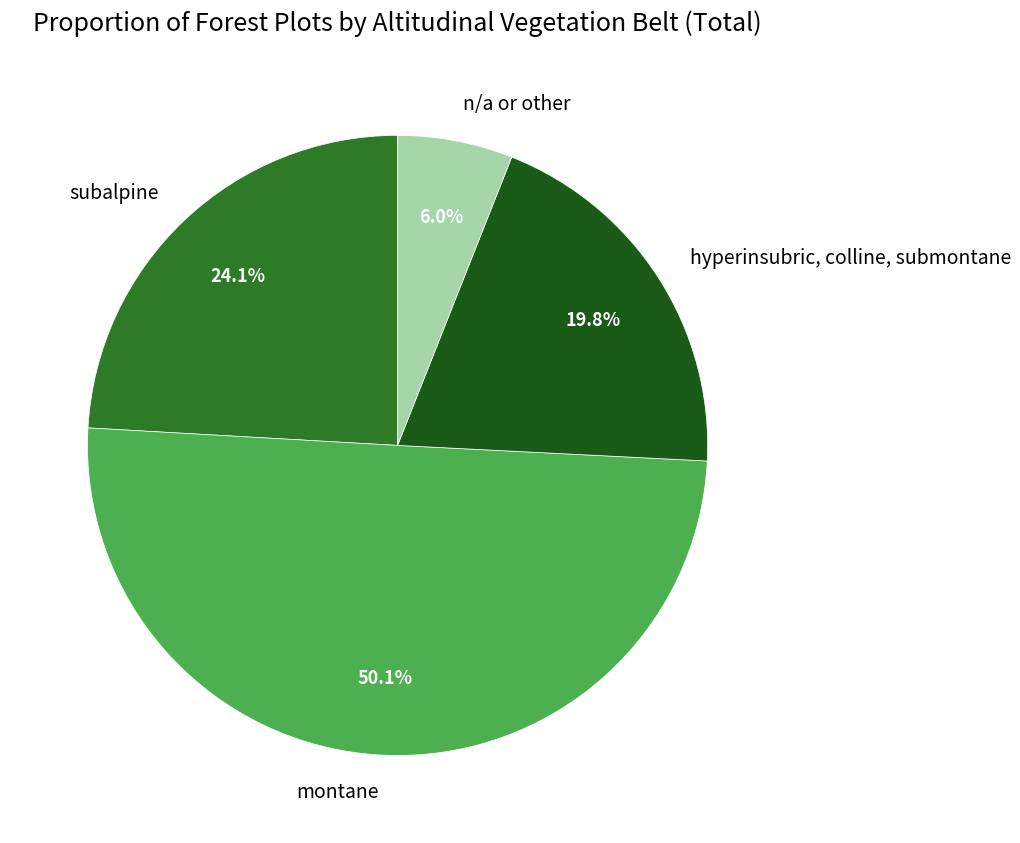

Which category accounts for the majority?

montane